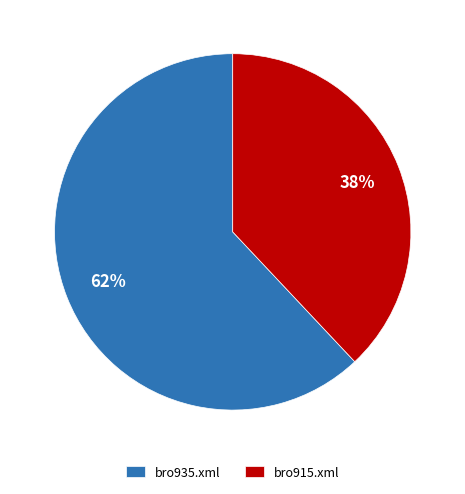

Is the sum of bro915.xml and bro935.xml greater than half?

Yes